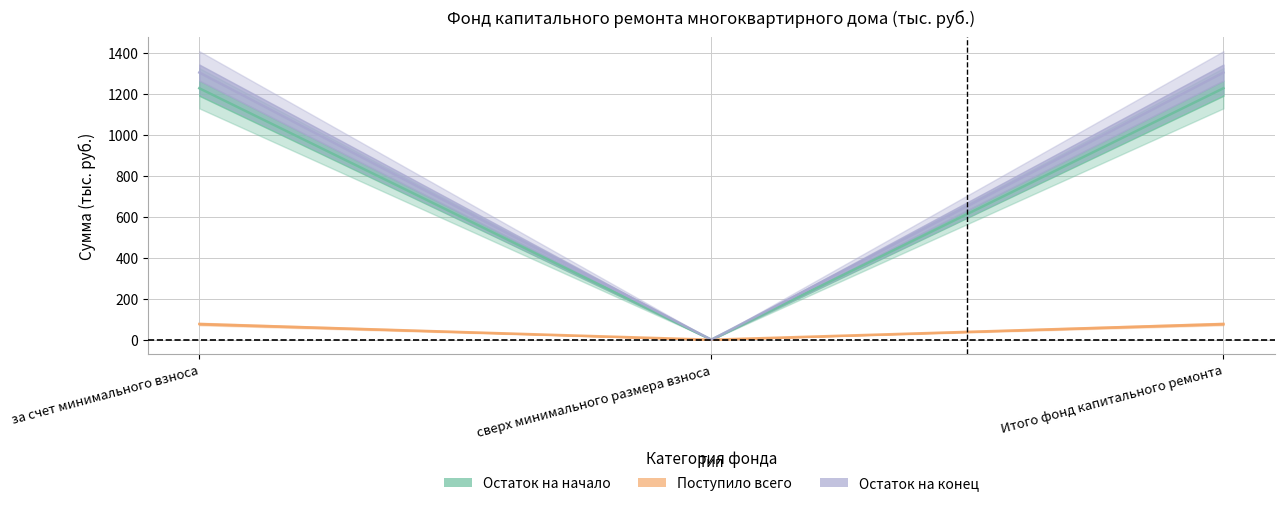

What position from the right is за счет минимального взноса?

3